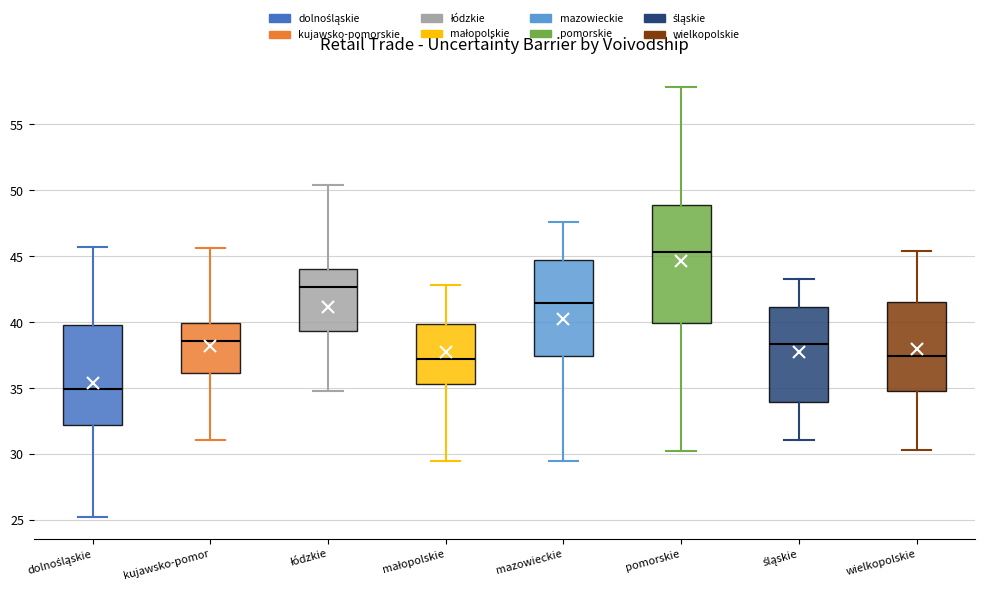

Which box's median line is the lowest?

dolnośląskie